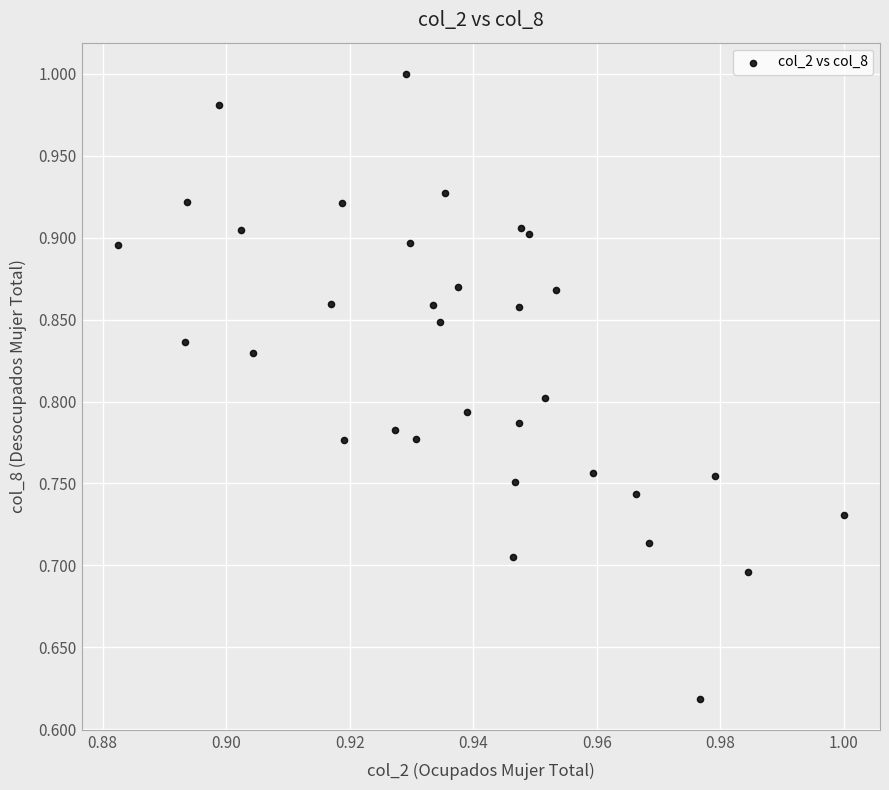

What is the range of Y values (max minus min)?

0.4